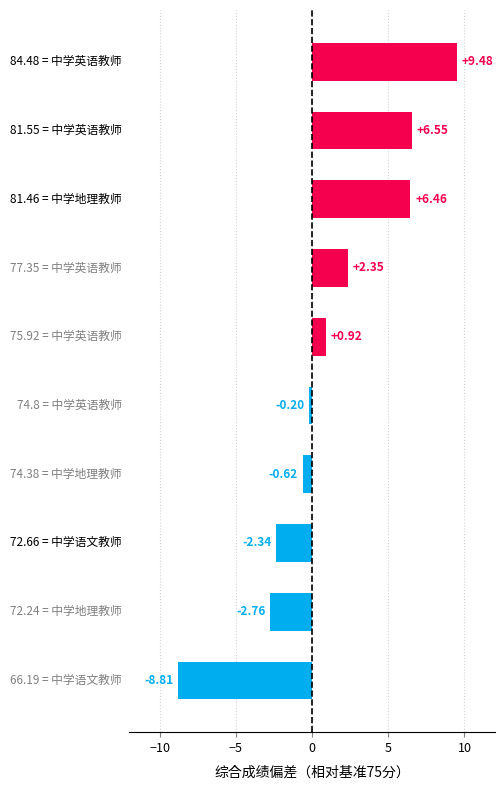

What is the difference between the maximum and minimum values?

18.3